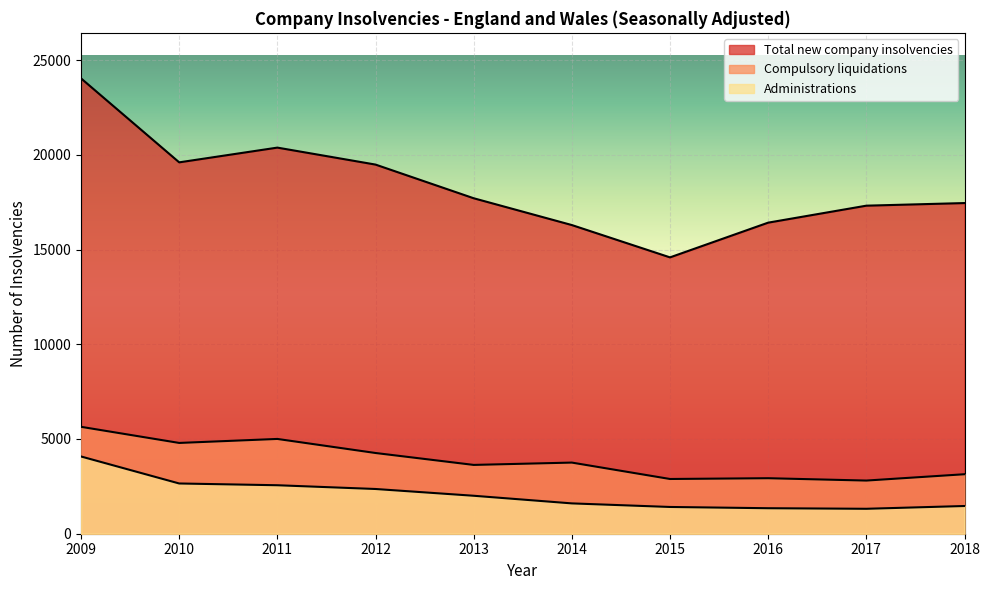

Which series has the largest total across all categories?

Total new company insolvencies